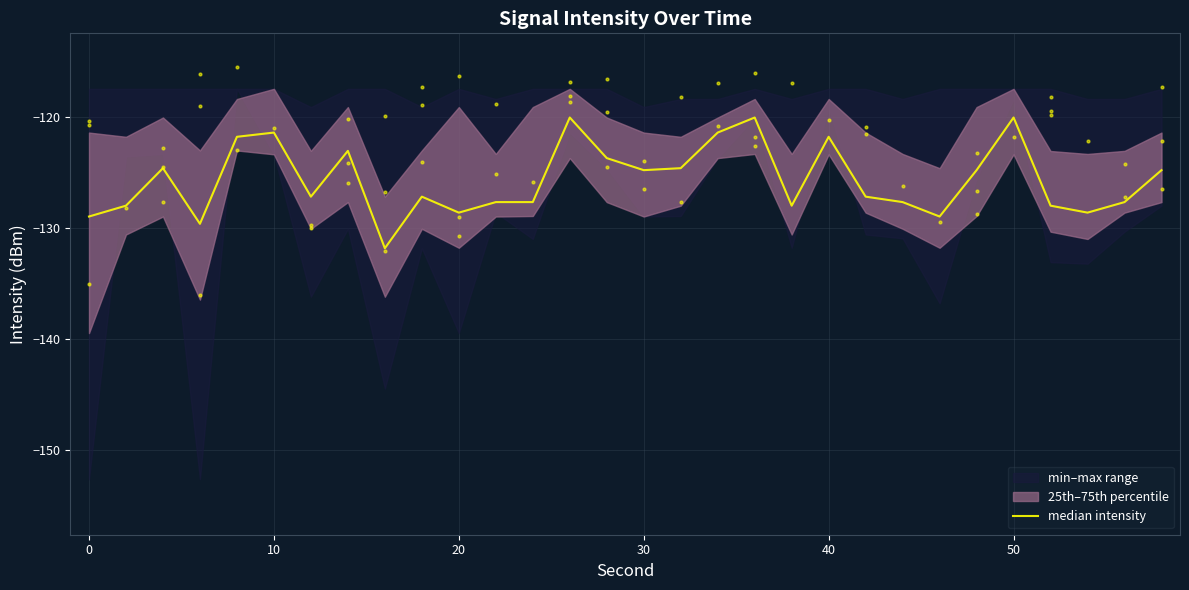

What is the change in value from 0 to 10?

-0.6